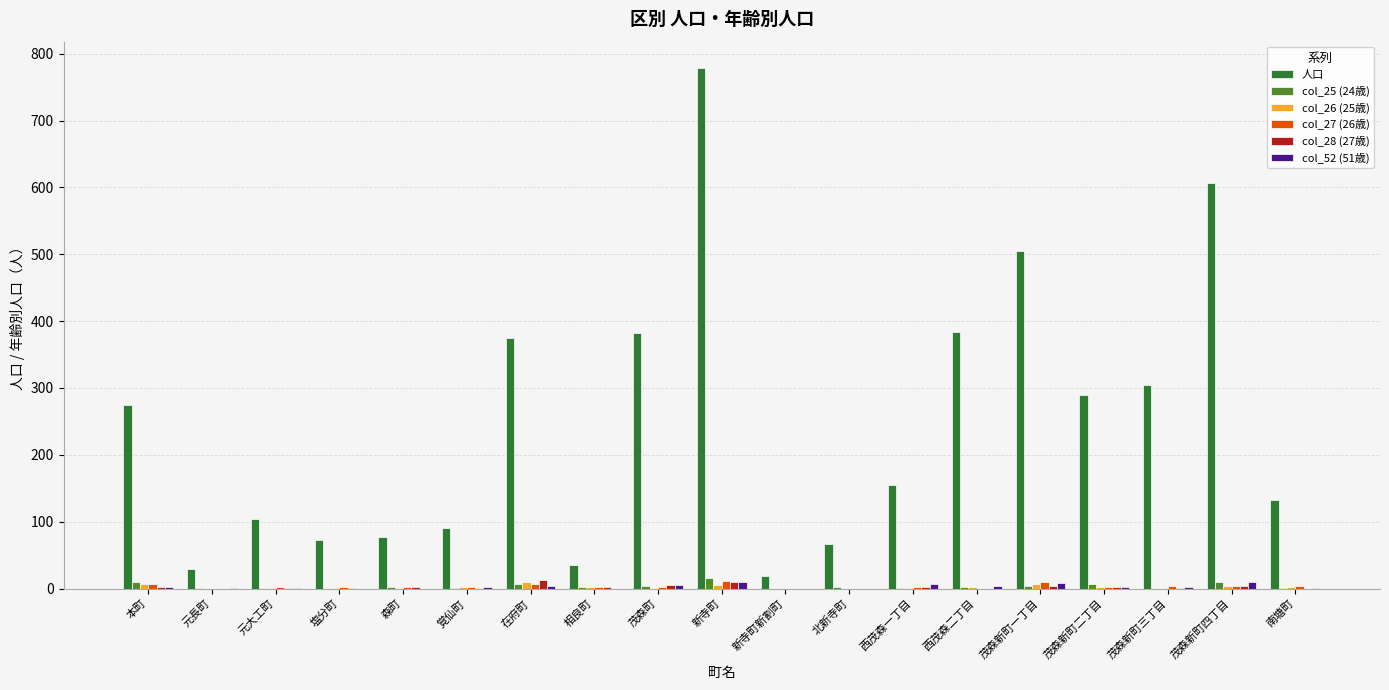

What is the difference between the col_27 (26歳) values at 南塘町 and 本町?

2